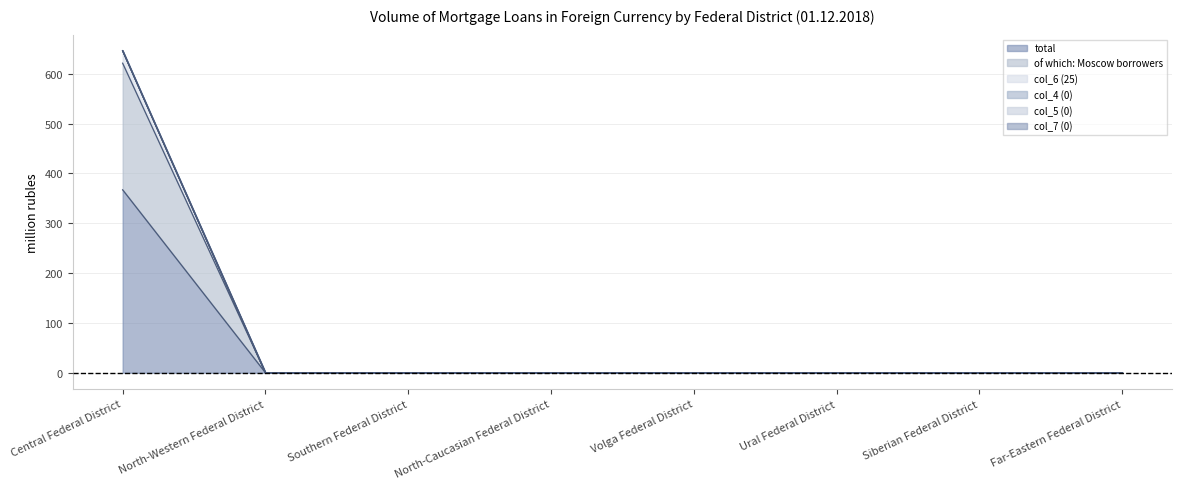

Which series has the largest total across all categories?

col_6 (25)